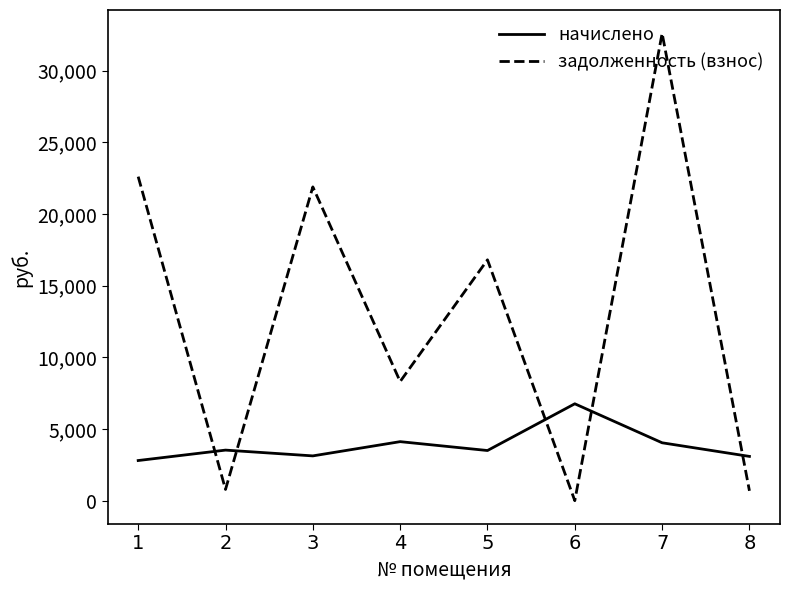

How many values in the задолженность (взнос) series exceed 16807?

4